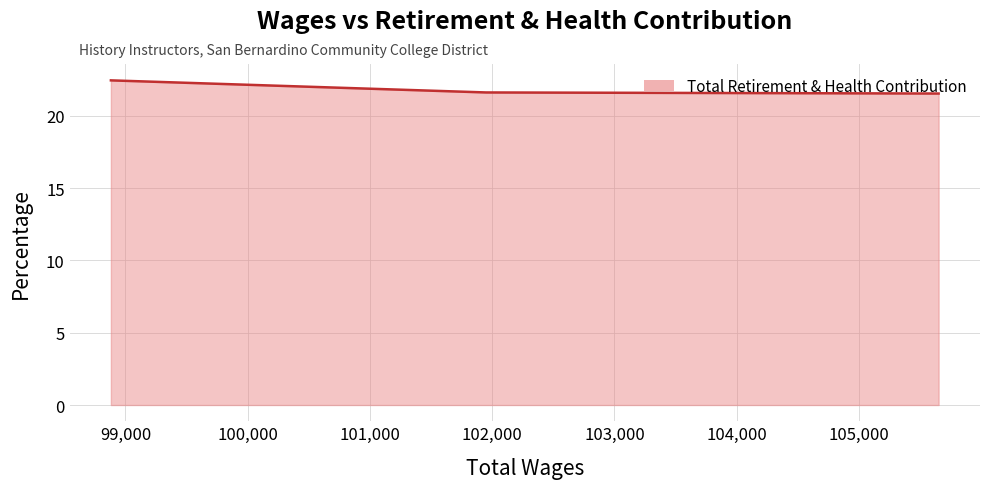

What is the maximum value shown in the chart?

22.4